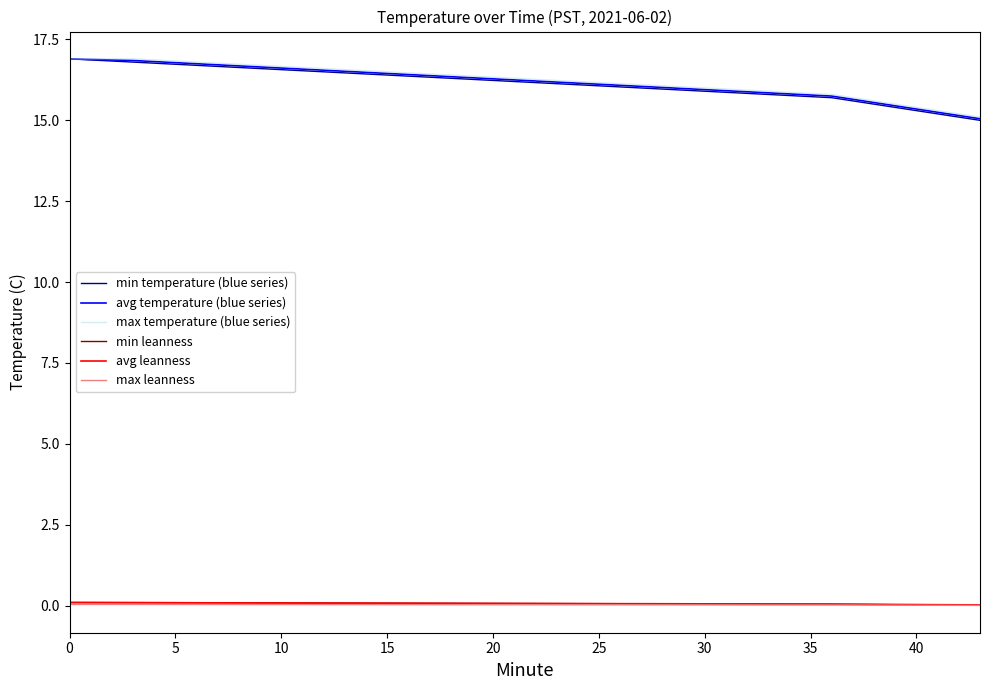

What is the lowest value of the min temperature (blue series) series?

15.0